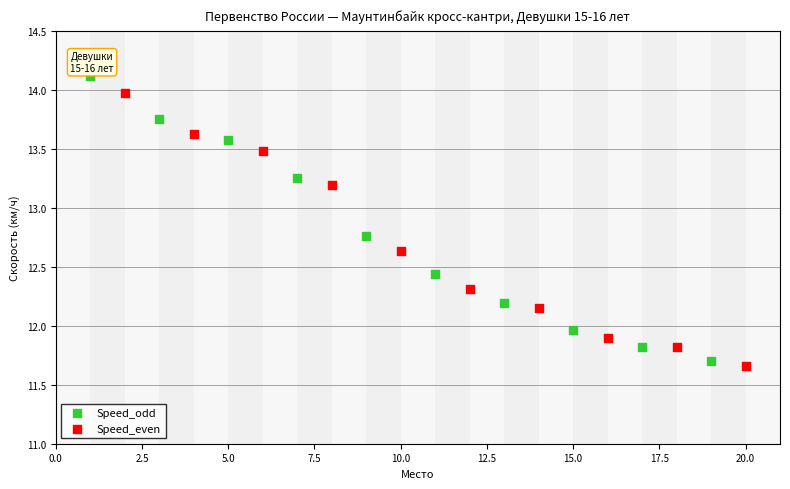

Which series reaches the maximum Y coordinate?

Speed_odd